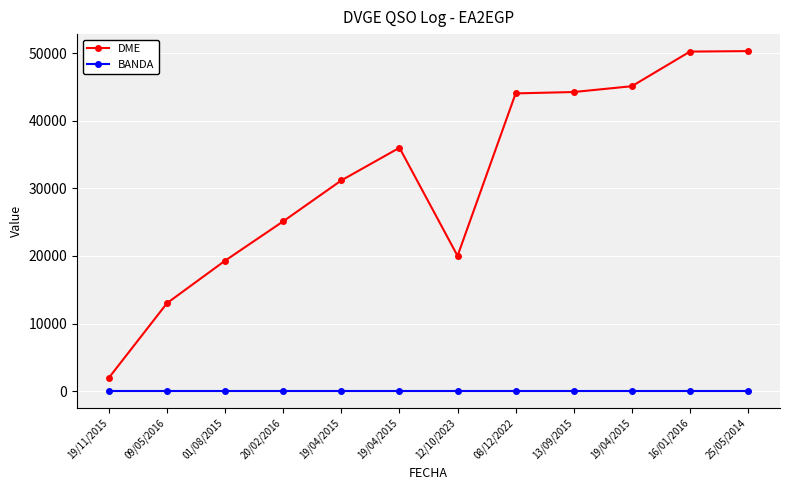

Count the number of data series in this chart.

2